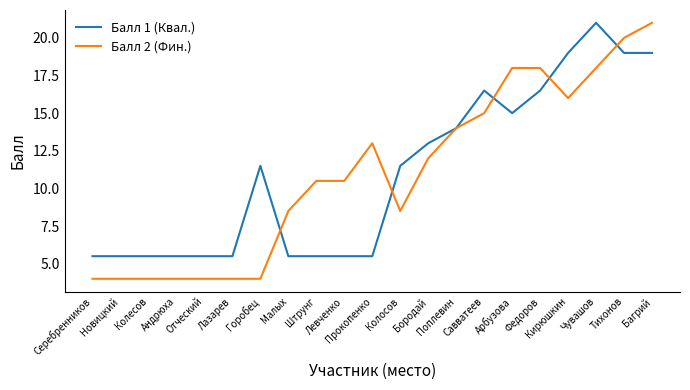

Reading left to right, transcribe all the data shown in this chart.

Балл 1 (Квал.): 5.5	5.5	5.5	5.5	5.5	5.5	11.5	5.5	5.5	5.5	5.5	11.5	13.0	14.0	16.5	15.0	16.5	19.0	21.0	19.0	19.0
Балл 2 (Фин.): 4.0	4.0	4.0	4.0	4.0	4.0	4.0	8.5	10.5	10.5	13.0	8.5	12.0	14.0	15.0	18.0	18.0	16.0	18.0	20.0	21.0